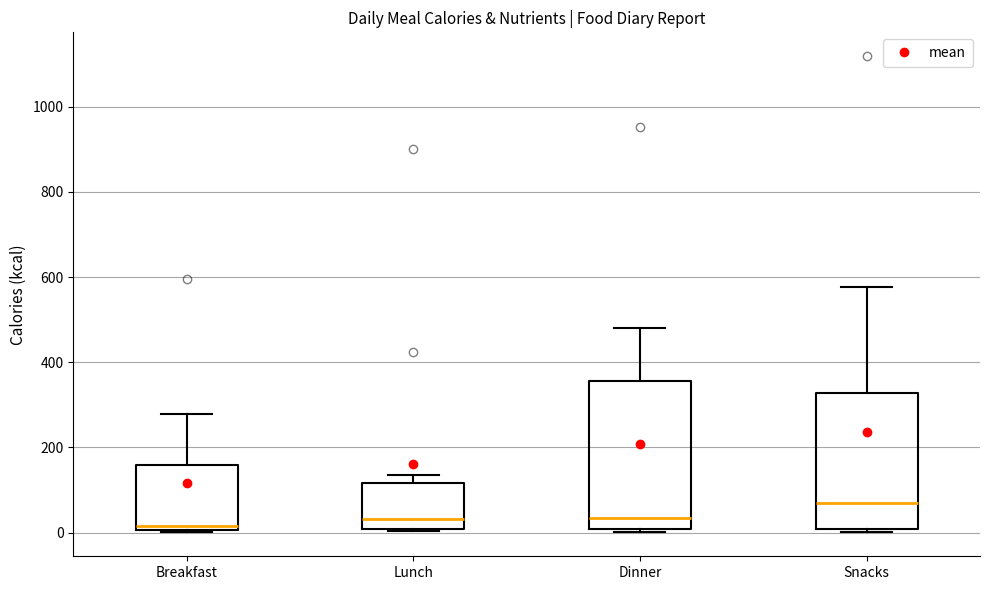

Which box's median line is the highest?

Snacks